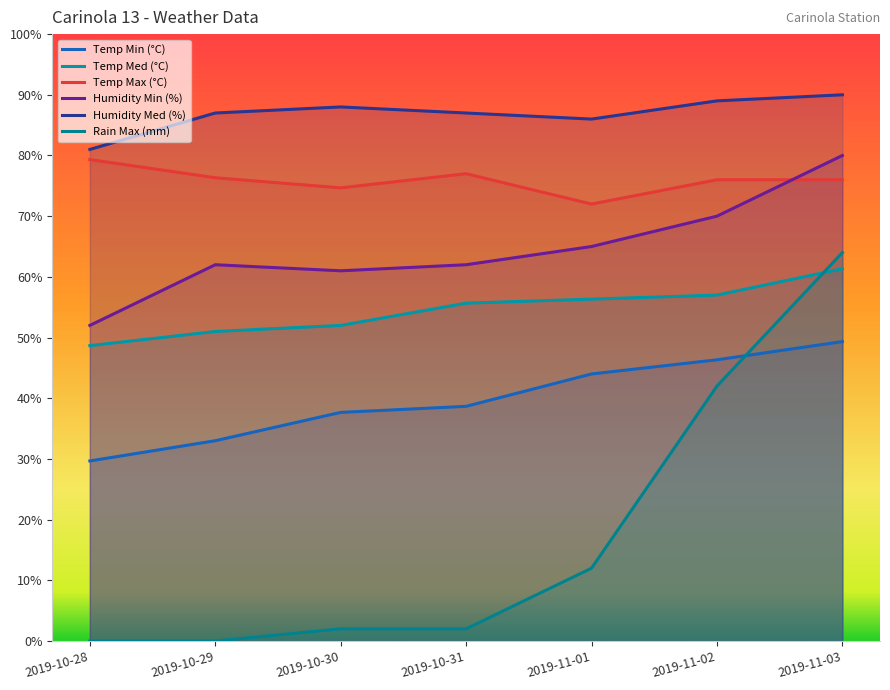

What is the label of the 2nd point from the left?

2019-10-29